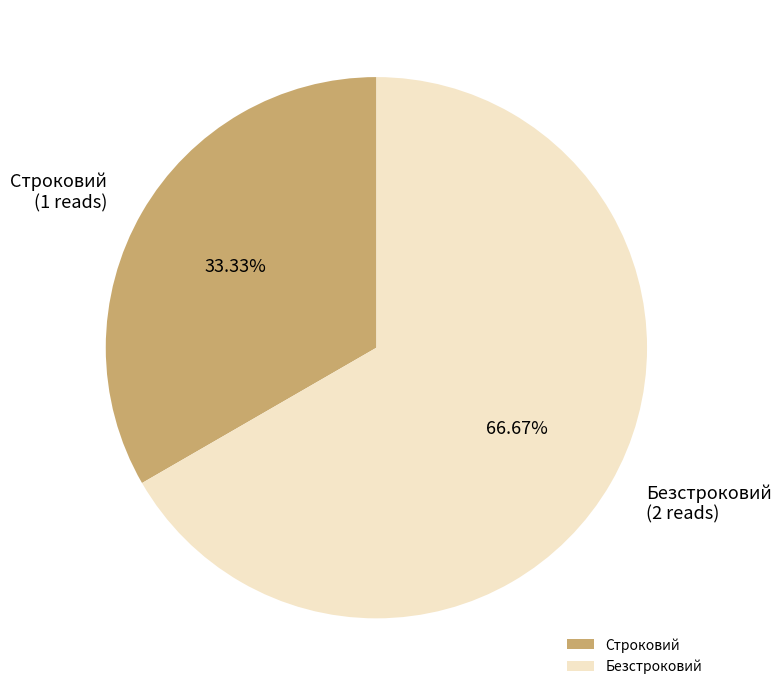

What is the ratio of the value at Безстроковий to the value at Строковий?

2.0